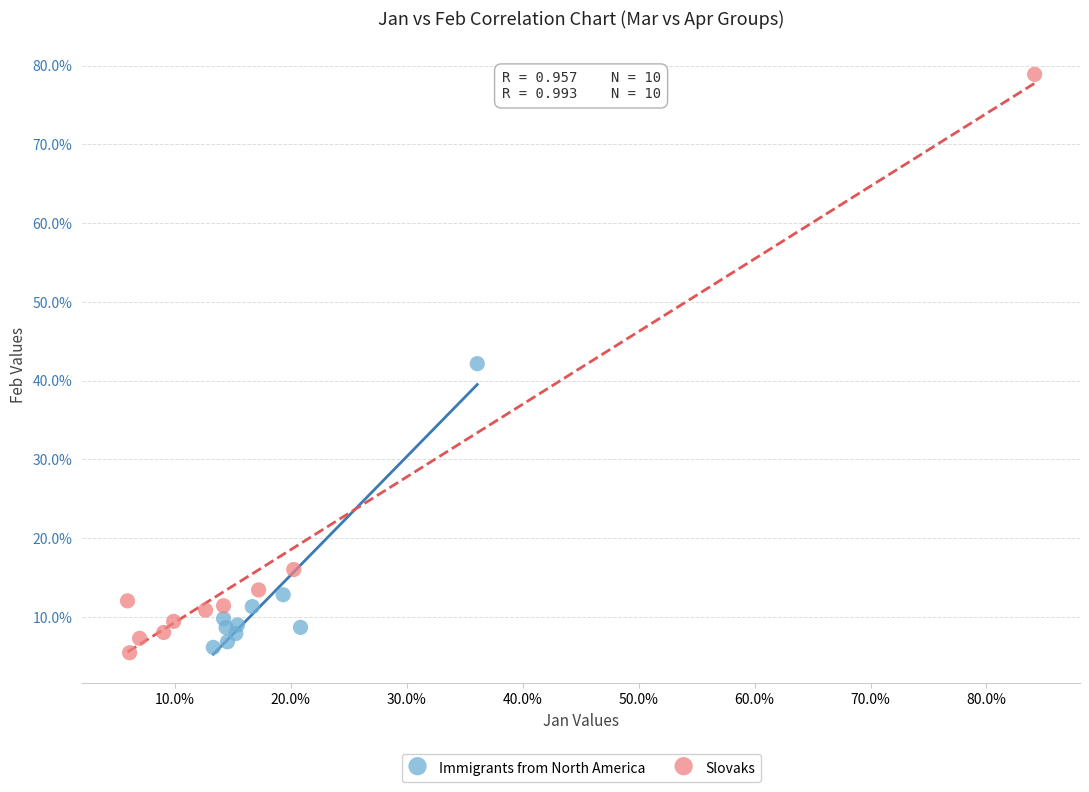

What are all the series names shown in the legend?

Immigrants from North America, Slovaks